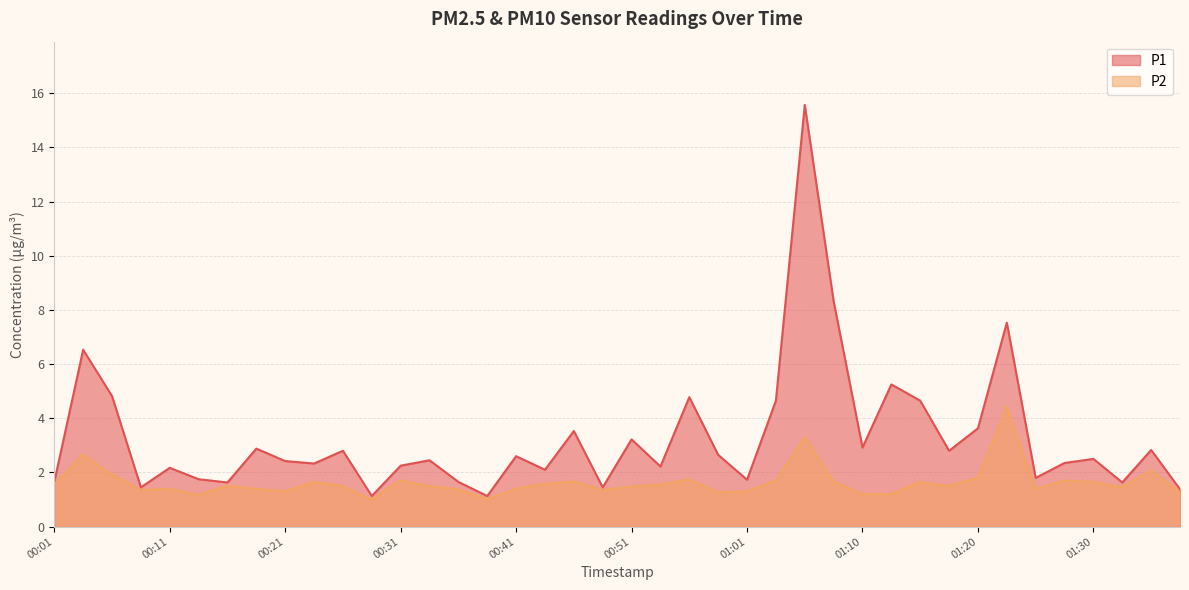

What is the label of the 4th point from the left?

00:09